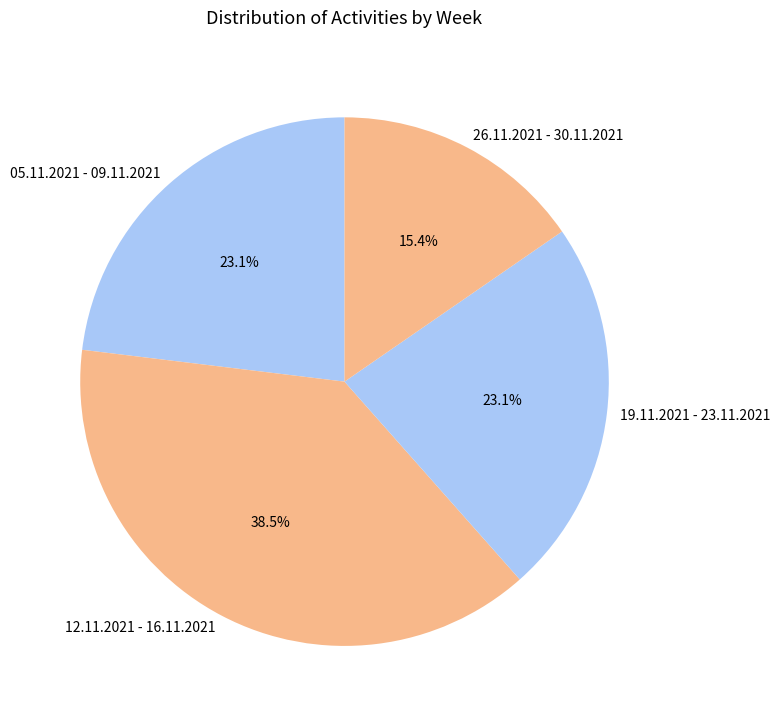

The 26.11.2021 - 30.11.2021 slice represents 4% of the pie. True or false?

False